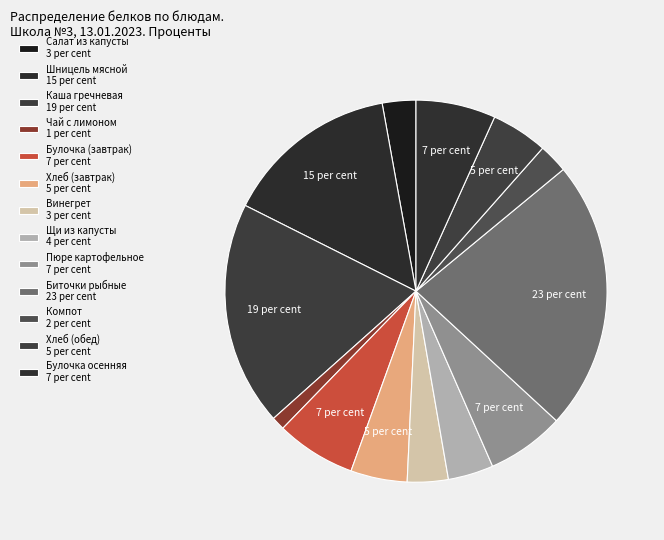

What is the largest slice in the pie chart?

Биточки рыбные